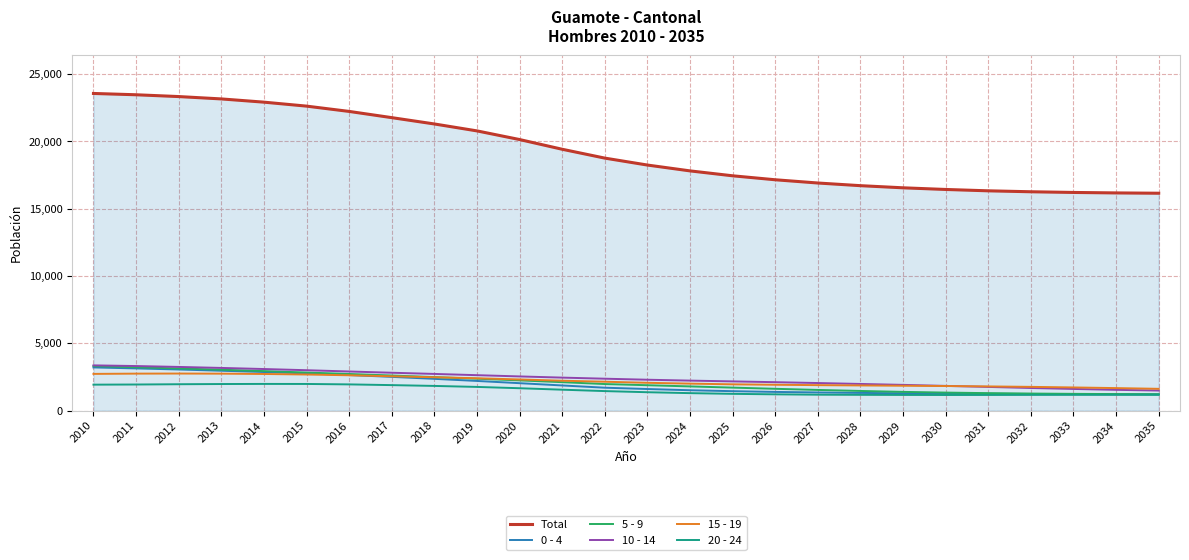

What value does the 15 - 19 series have at 2015?

2679